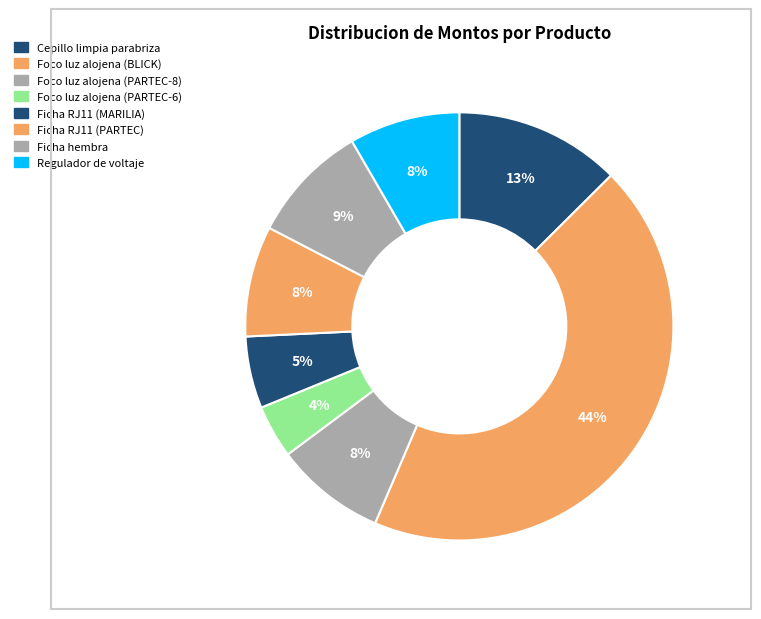

To the nearest percent, what is the difference between the Ficha hembra and Ficha RJ11 (MARILIA) slice percentages?

4%